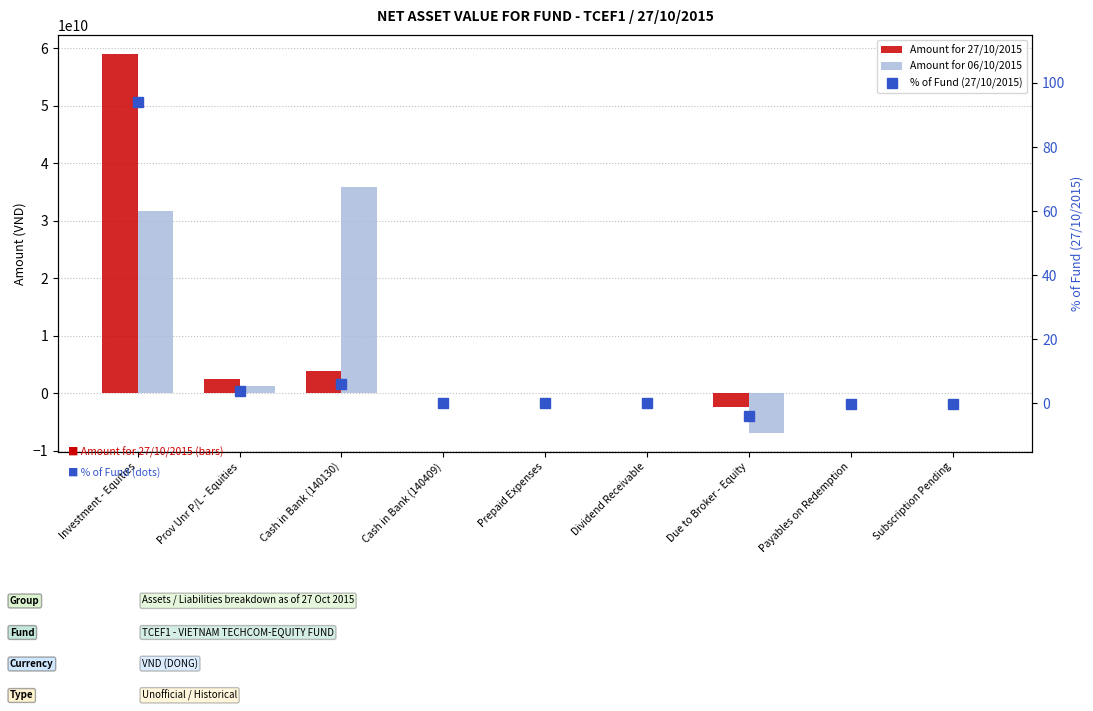

What is the difference between the highest and lowest values at Cash in Bank (140130)?

35805783137.9